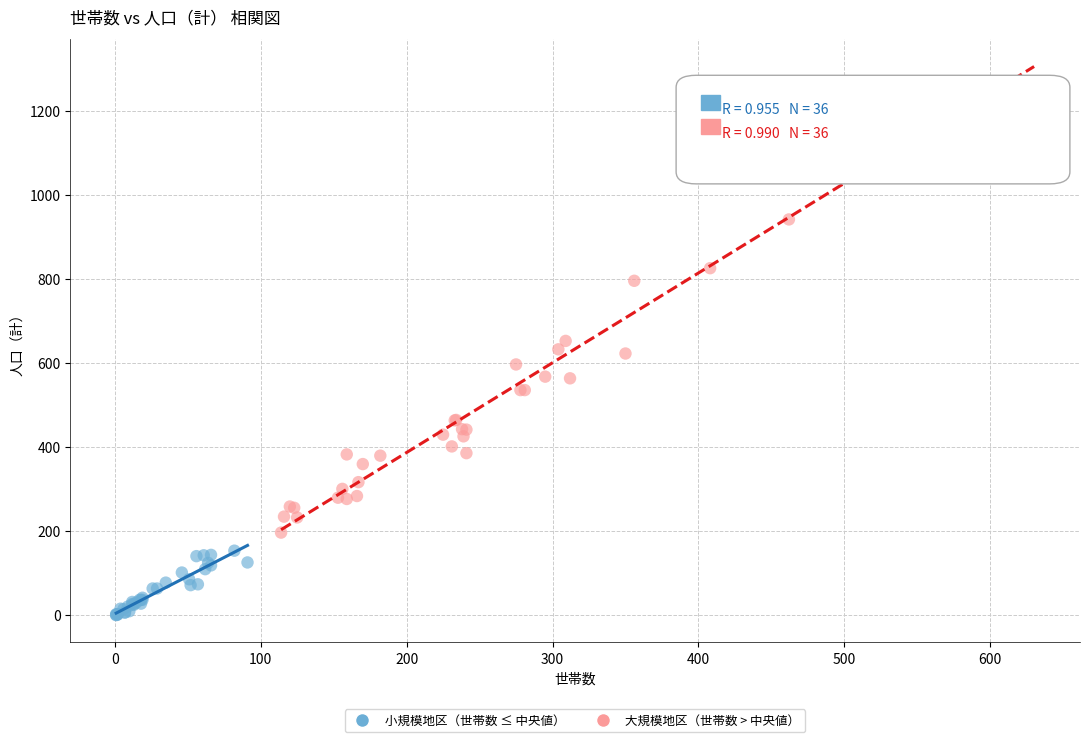

Which series reaches the minimum Y coordinate?

小規模地区（世帯数 ≤ 中央値）